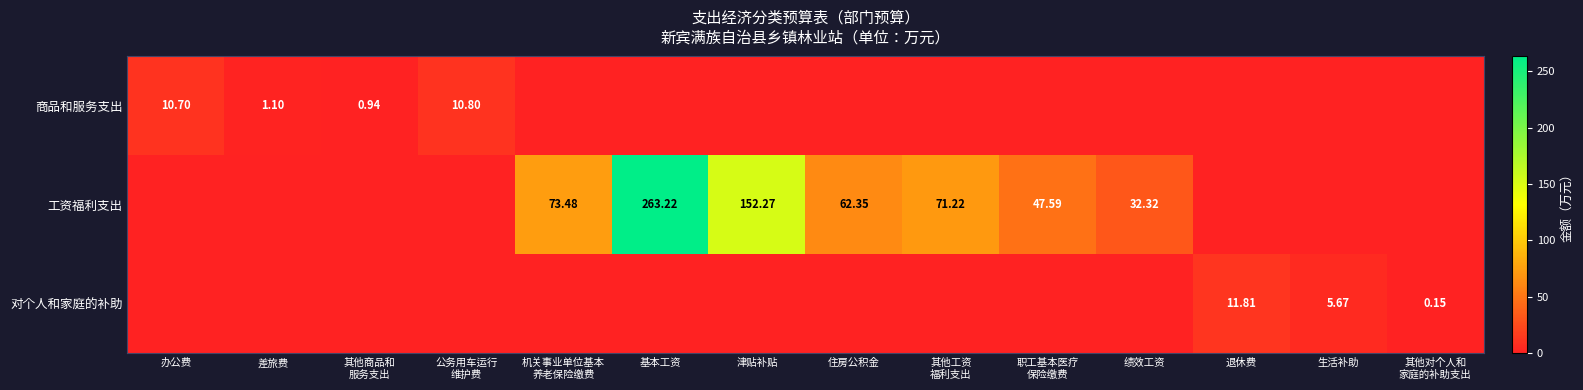

What is the difference between the second highest and second lowest values in the 工资福利支出 series?

152.3